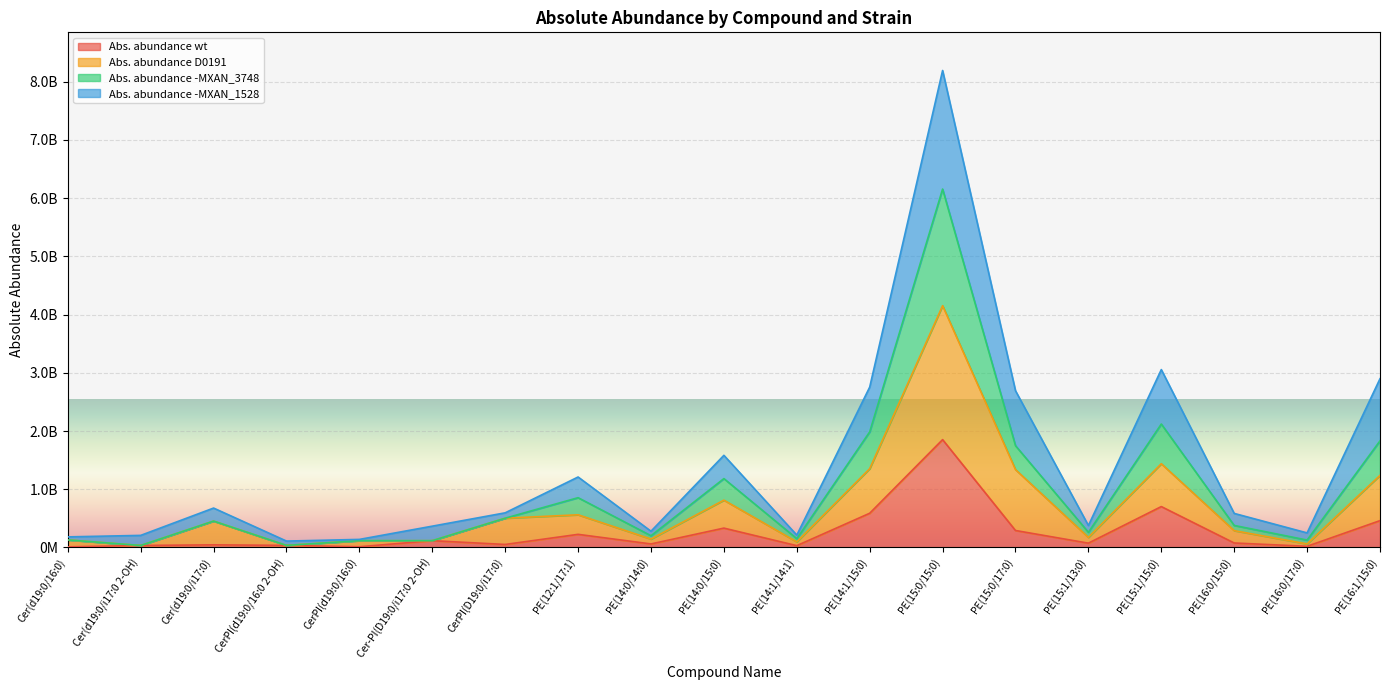

Which series changed the most between Cer(d19:0/i17:0 2-OH) and PE(14:0/14:0)?

Abs. abundance -MXAN_3748